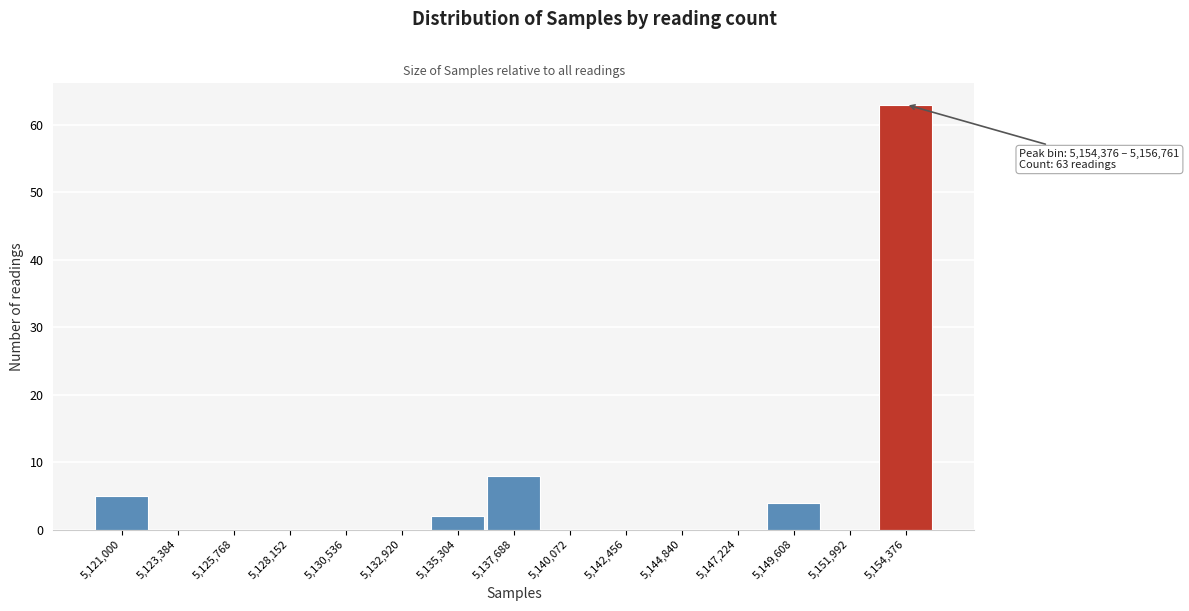

Reading right to left, extract all data points from this chart.

5,154,376=63	5,151,992=0	5,149,608=4	5,147,224=0	5,144,840=0	5,142,456=0	5,140,072=0	5,137,688=8	5,135,304=2	5,132,920=0	5,130,536=0	5,128,152=0	5,125,768=0	5,123,384=0	5,121,000=5